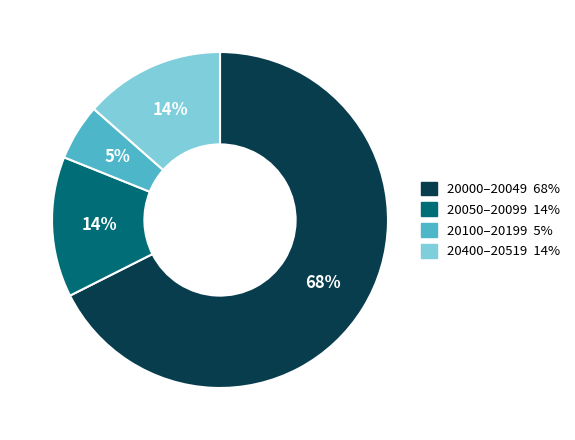

Does any single category account for the majority?

Yes